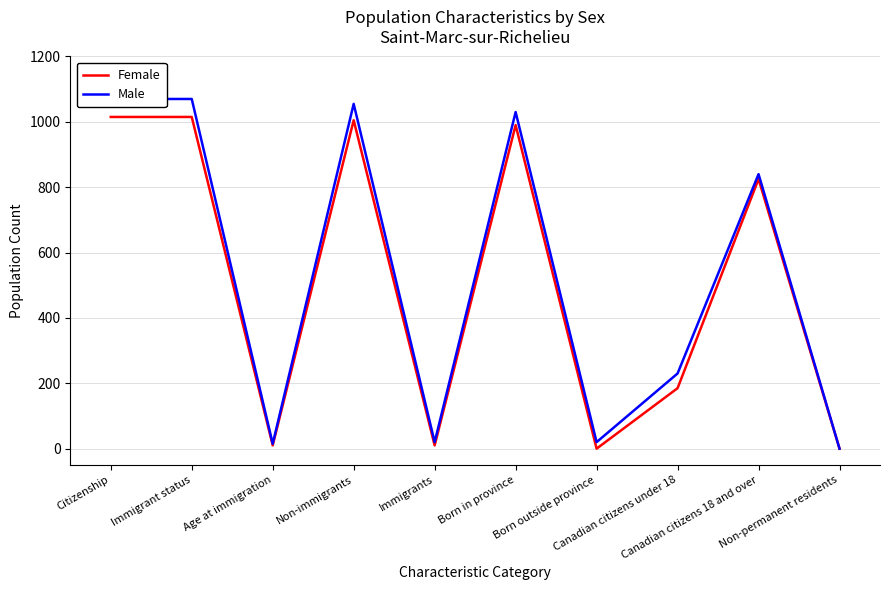

Which category has the lowest value across all series?

Born outside province